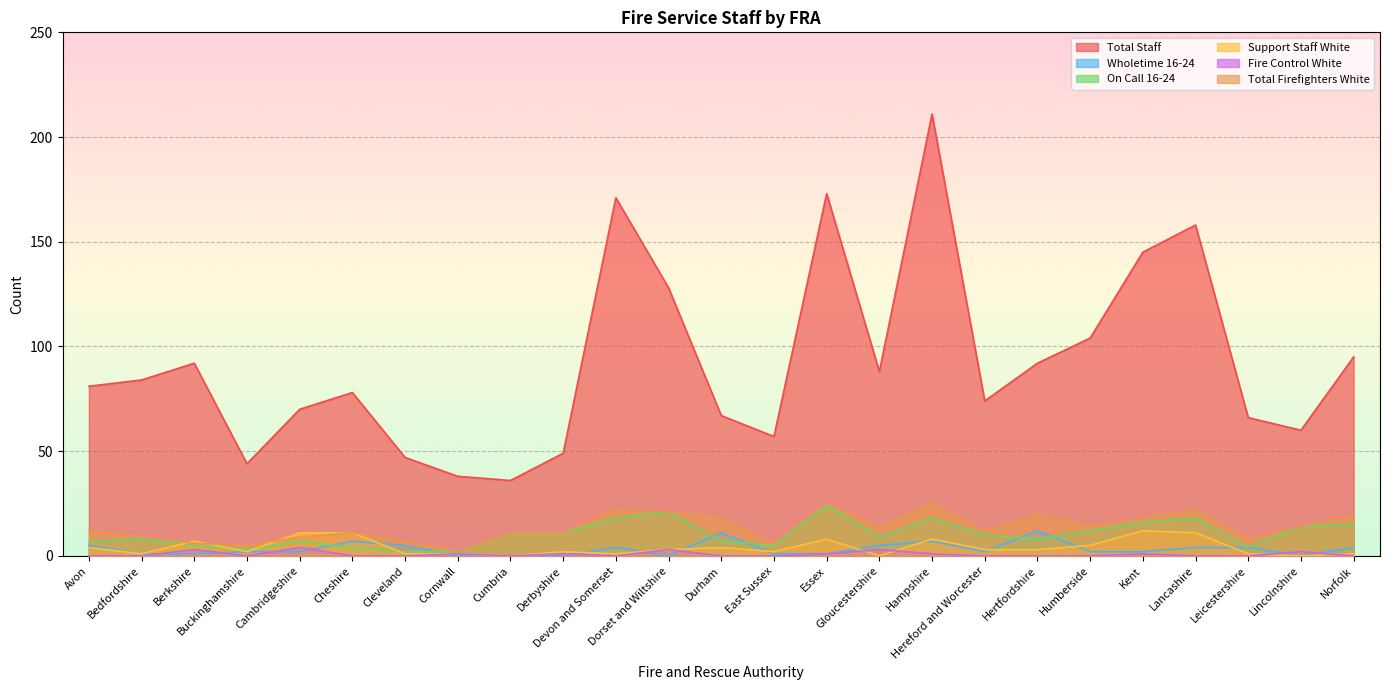

How many values in the Wholetime 16-24 series are below 2?

9